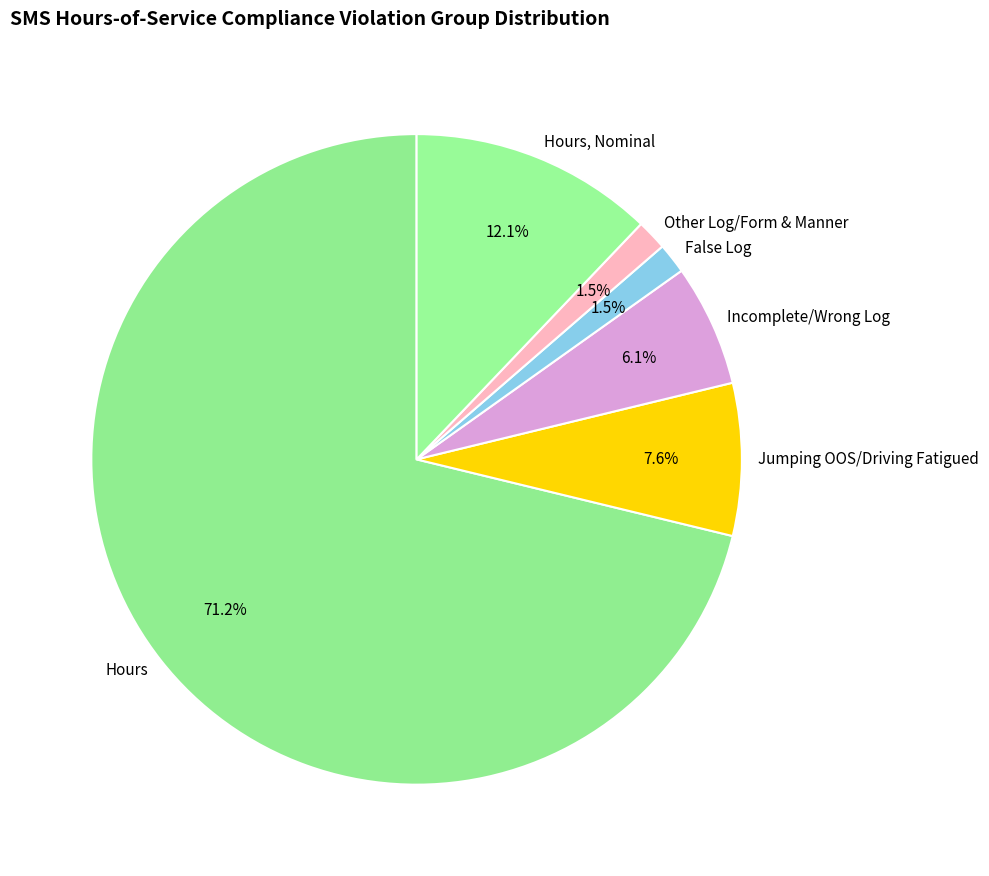

Count the number of slices in the pie.

6